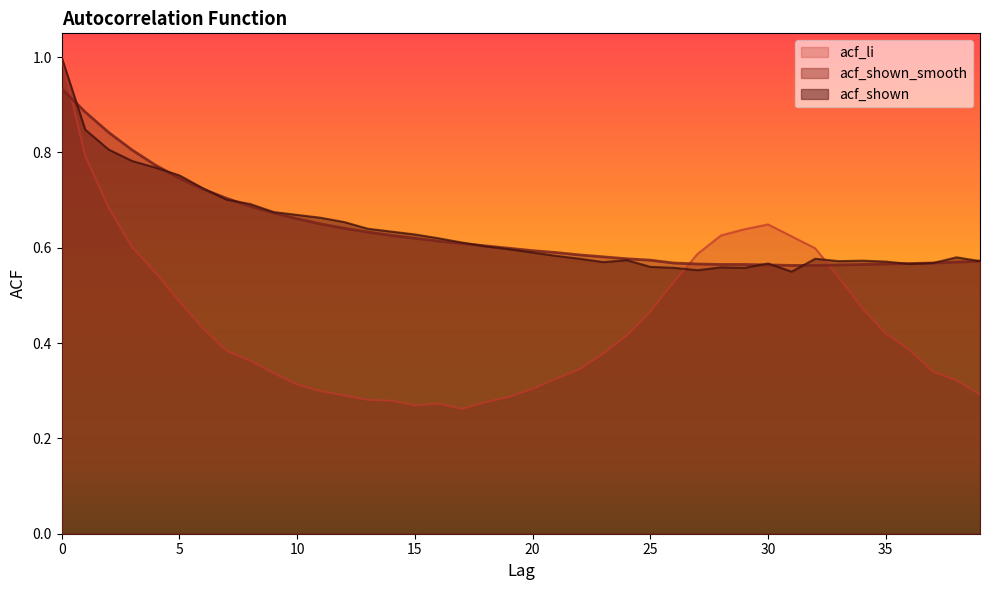

Reading left to right, what are all the values shown in this chart?

acf_shown: 1.0	0.8	0.8	0.8	0.8	0.8	0.7	0.7	0.7	0.7	0.7	0.7	0.7	0.6	0.6	0.6	0.6	0.6	0.6	0.6	0.6	0.6	0.6	0.6	0.6	0.6	0.6	0.6	0.6	0.6	0.6	0.6	0.6	0.6	0.6	0.6	0.6	0.6	0.6	0.6
acf_shown_smooth: 0.9	0.9	0.8	0.8	0.8	0.7	0.7	0.7	0.7	0.7	0.7	0.7	0.6	0.6	0.6	0.6	0.6	0.6	0.6	0.6	0.6	0.6	0.6	0.6	0.6	0.6	0.6	0.6	0.6	0.6	0.6	0.6	0.6	0.6	0.6	0.6	0.6	0.6	0.6	0.6
acf_li: 1.0	0.8	0.7	0.6	0.5	0.5	0.4	0.4	0.4	0.3	0.3	0.3	0.3	0.3	0.3	0.3	0.3	0.3	0.3	0.3	0.3	0.3	0.3	0.4	0.4	0.5	0.5	0.6	0.6	0.6	0.6	0.6	0.6	0.5	0.5	0.4	0.4	0.3	0.3	0.3